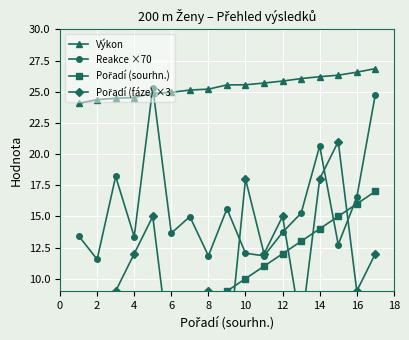

Which series has the largest total across all categories?

Výkon